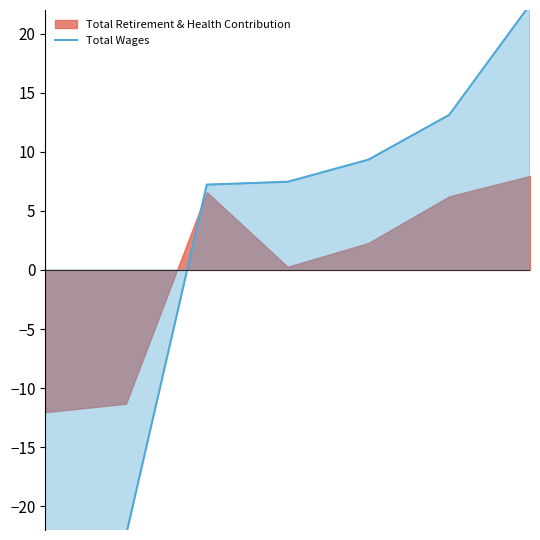

Reading left to right, extract all data points from this chart.

0=-37.2	1=-22.4	2=7.2	3=7.5	4=9.3	5=13.1	6=22.5